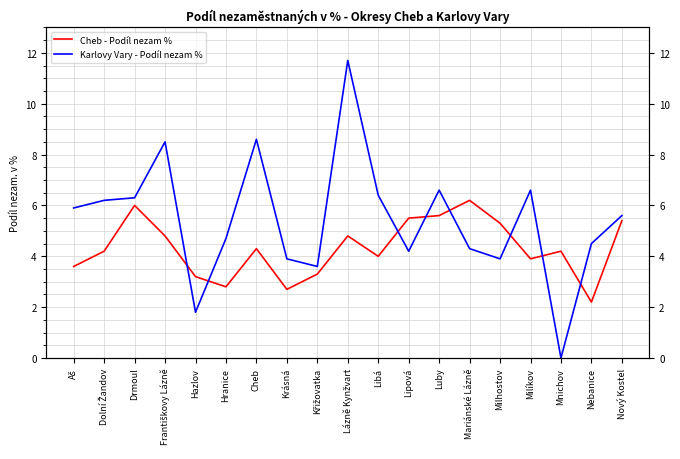

Reading left to right, list all the values displayed in this chart.

Cheb - Podíl nezam %: 3.6	4.2	6.0	4.8	3.2	2.8	4.3	2.7	3.3	4.8	4.0	5.5	5.6	6.2	5.3	3.9	4.2	2.2	5.4
Karlovy Vary - Podíl nezam %: 5.9	6.2	6.3	8.5	1.8	4.7	8.6	3.9	3.6	11.7	6.4	4.2	6.6	4.3	3.9	6.6	0.0	4.5	5.6